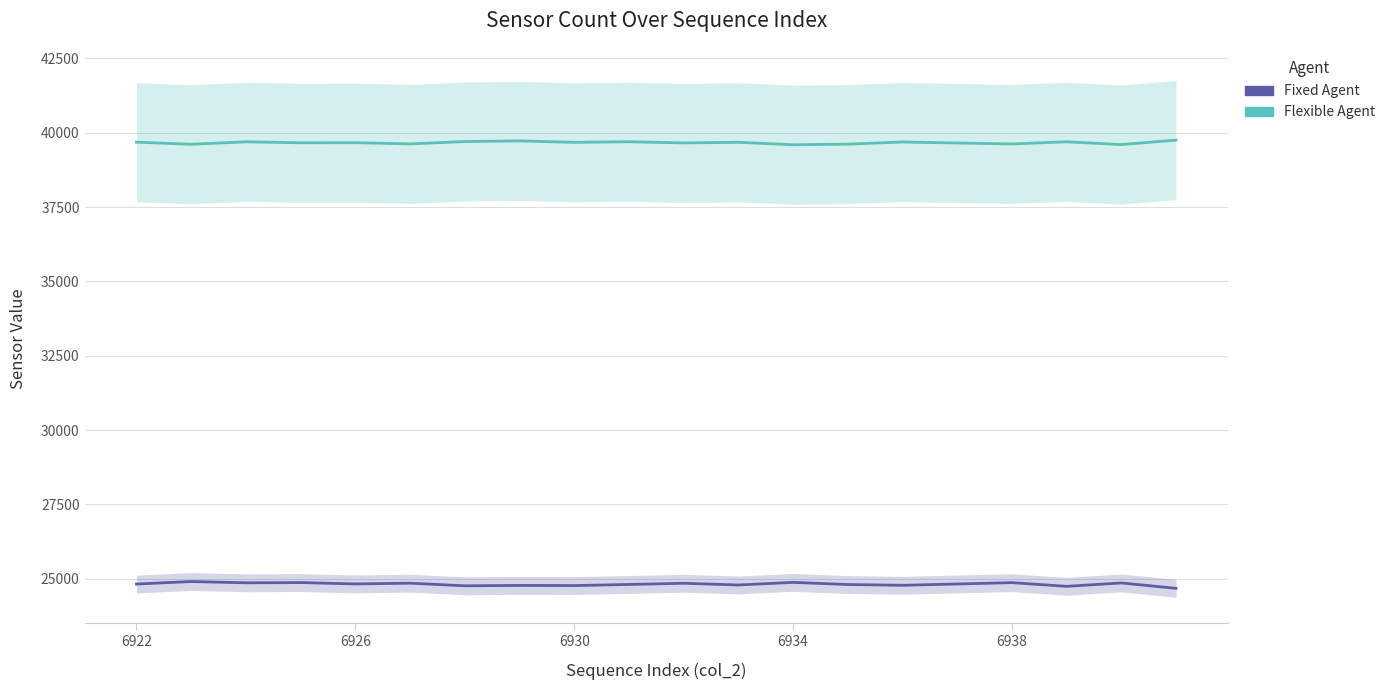

The value of Flexible Agent at 13 is 10372. True or false?

False